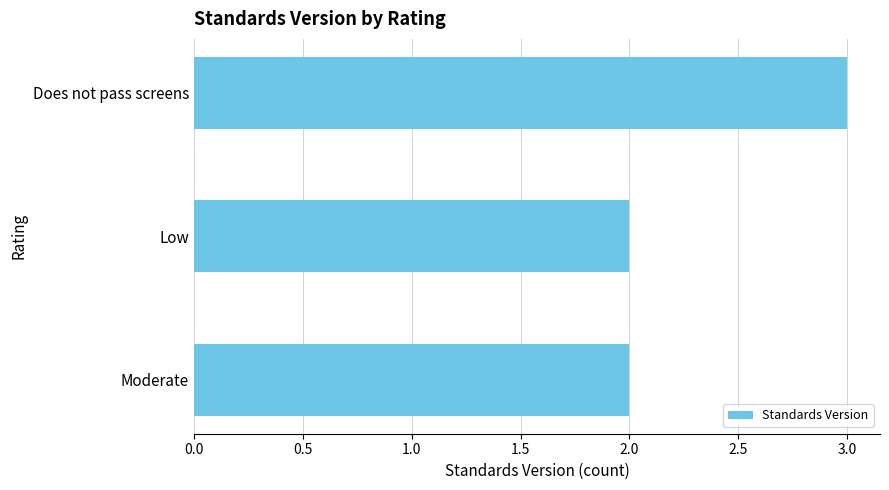

Reading top to bottom, transcribe all the data shown in this chart.

Does not pass screens=3	Low=2	Moderate=2